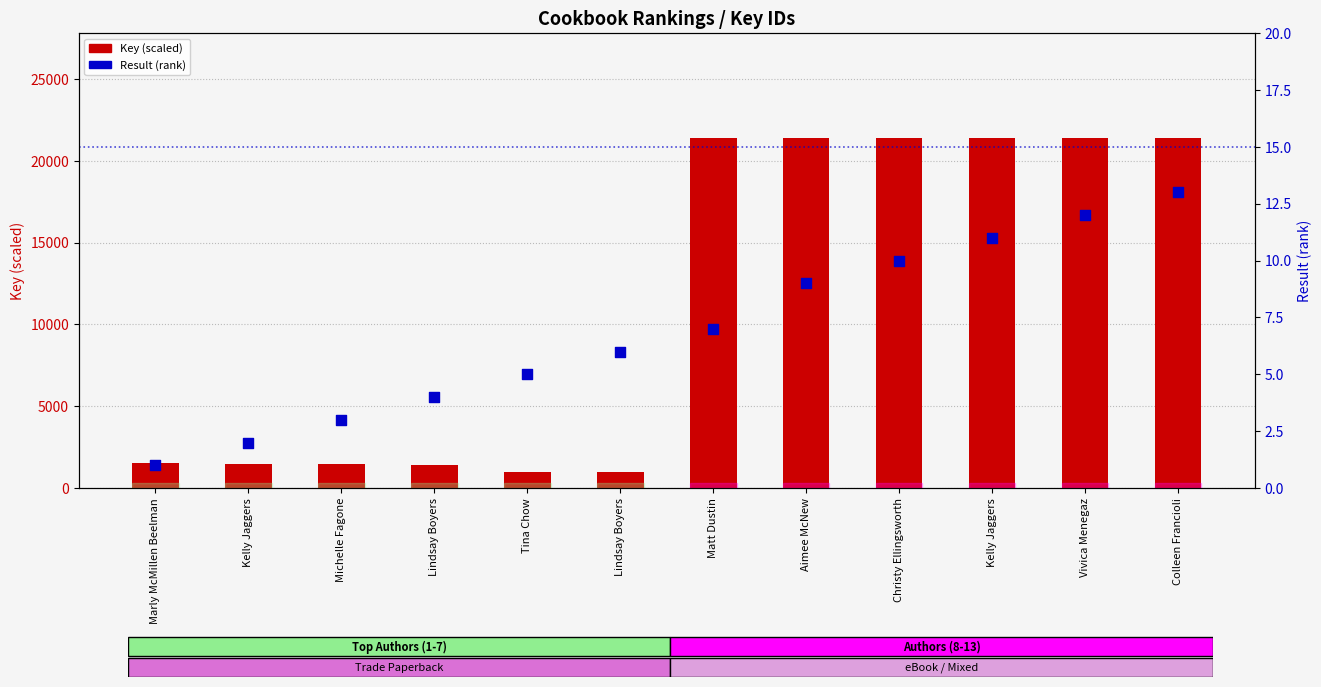

At which category is the sum across all series the highest?

Matt Dustin